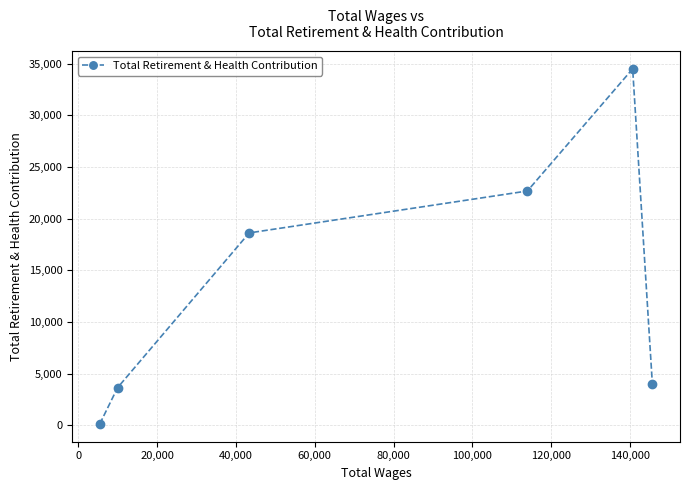

How many points are higher than both their immediate neighbors (excluding endpoints)?

1